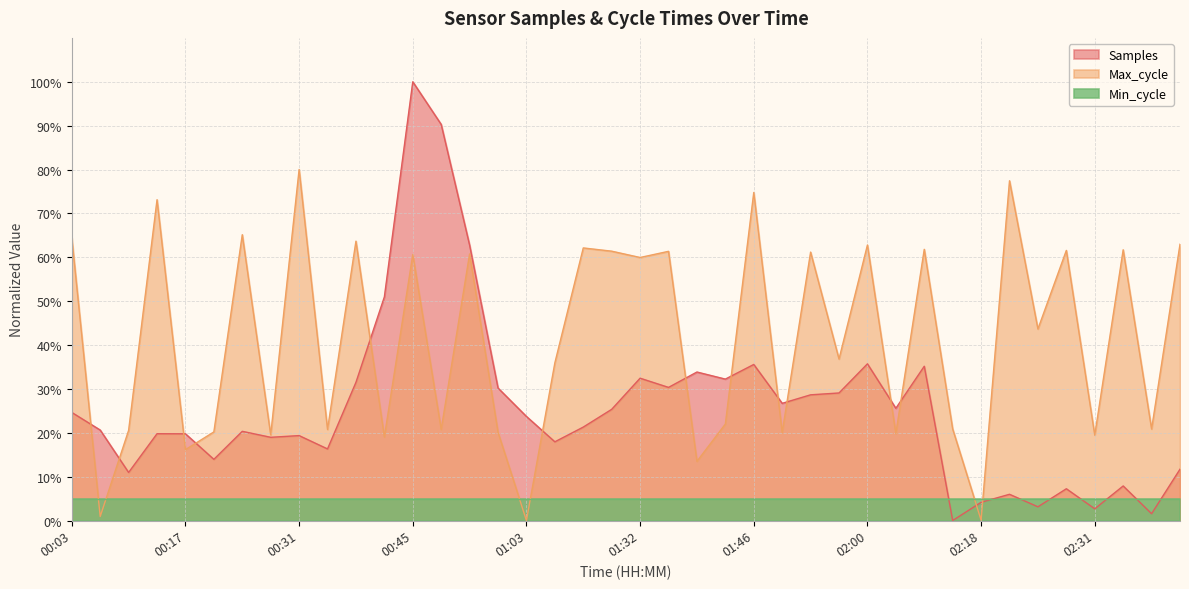

How many values in Max_cycle are above zero?

39